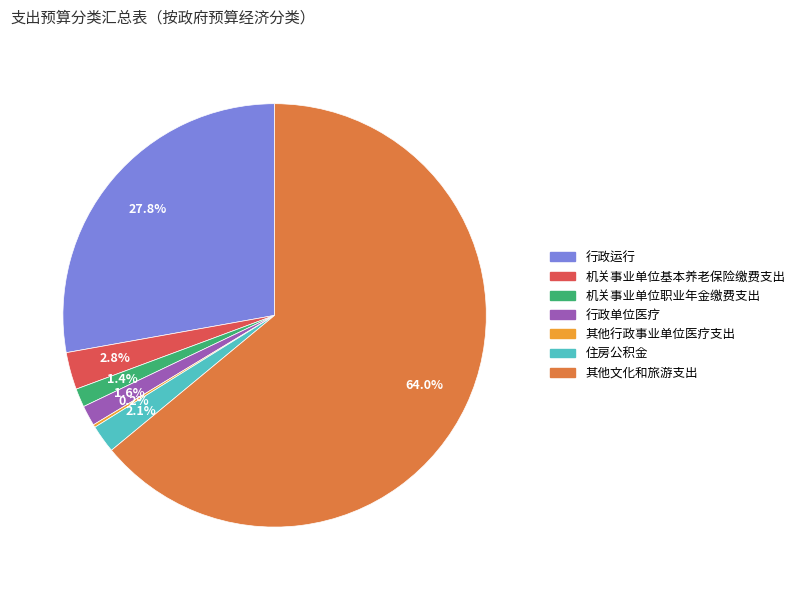

Which slice is the largest?

其他文化和旅游支出